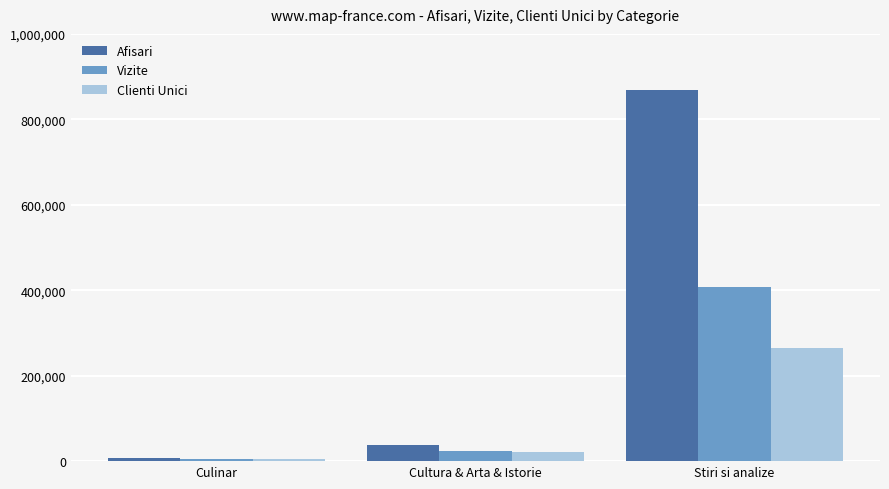

Reading right to left, transcribe all the data shown in this chart.

Afisari: 869388	37260	7969
Vizite: 407560	22731	6040
Clienti Unici: 265878	21280	5746